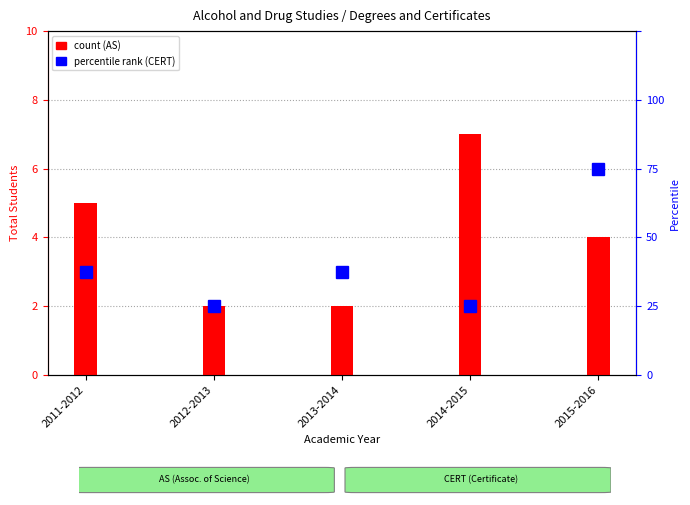

What is the value of the 5th bar from the left?

4